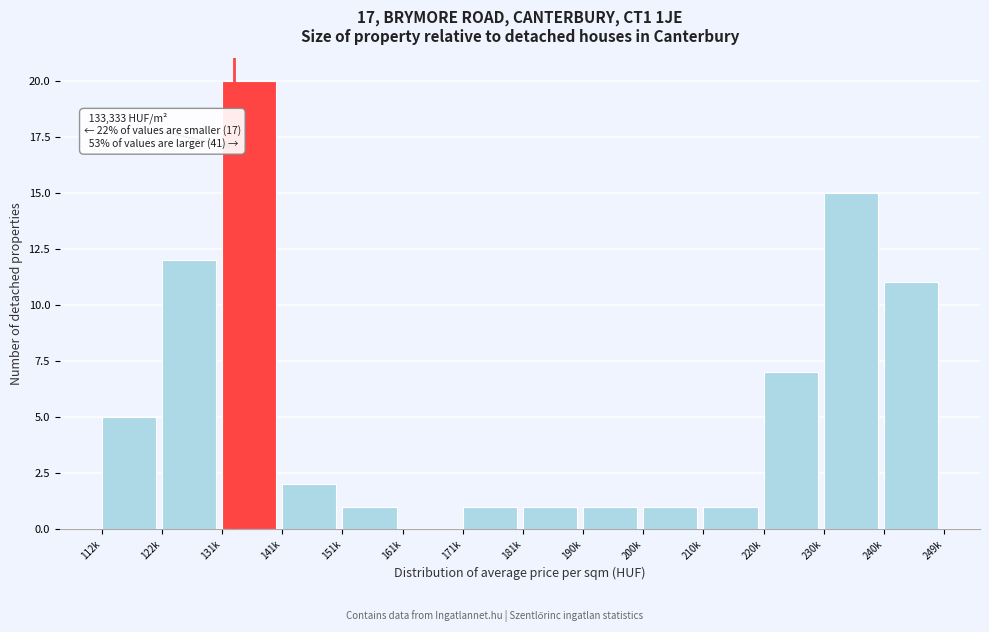

Reading right to left, transcribe all the data shown in this chart.

240k=11	230k=15	220k=7	210k=1	200k=1	190k=1	181k=1	171k=1	161k=0	151k=1	141k=2	131k=20	122k=12	112k=5